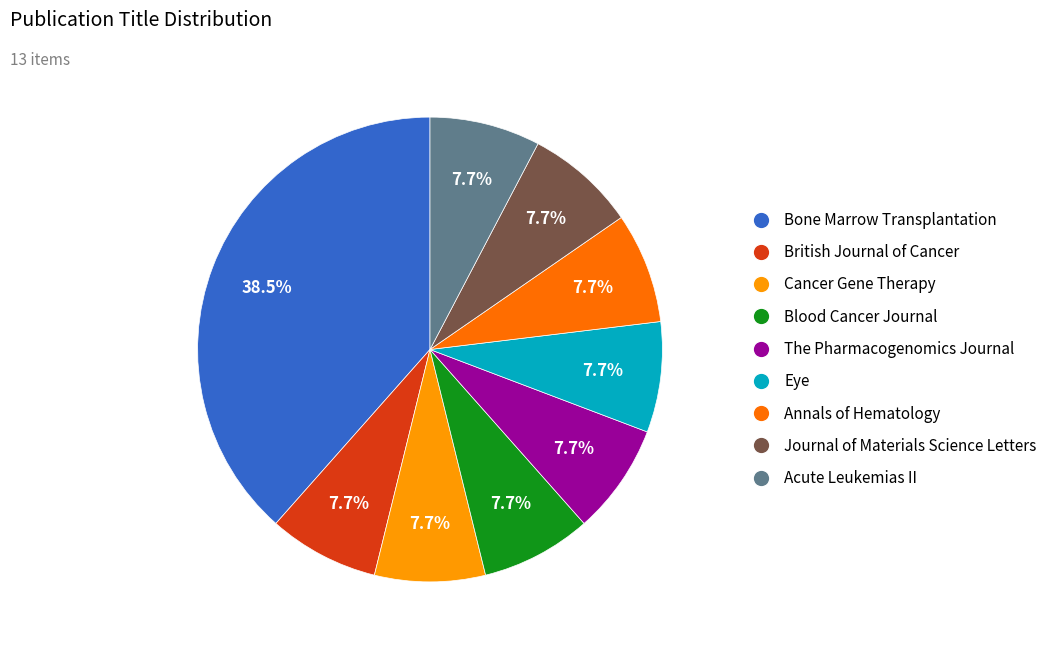

Count the number of slices in the pie.

9